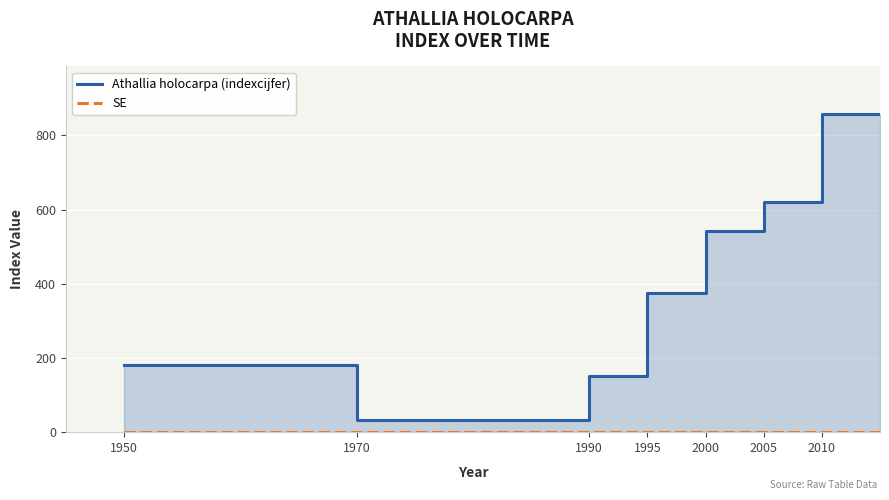

What are all the series names shown in the legend?

Athallia holocarpa (indexcijfer), SE